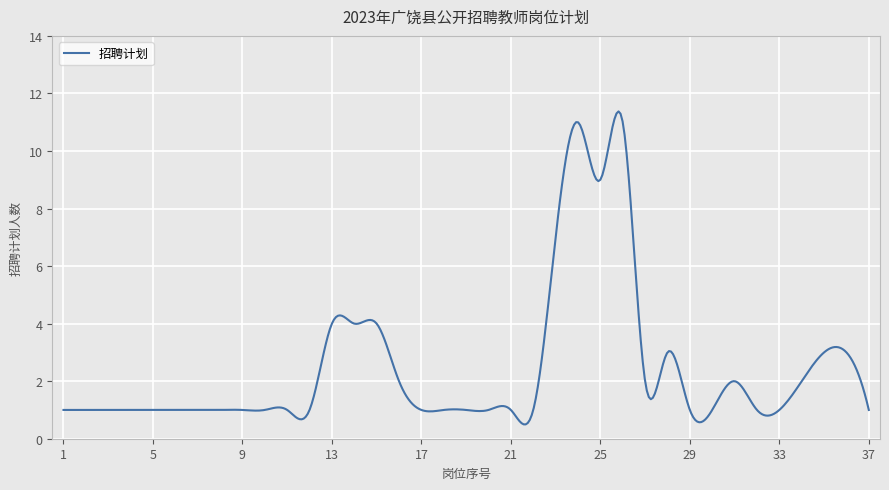

What is the greatest value displayed?

11.4